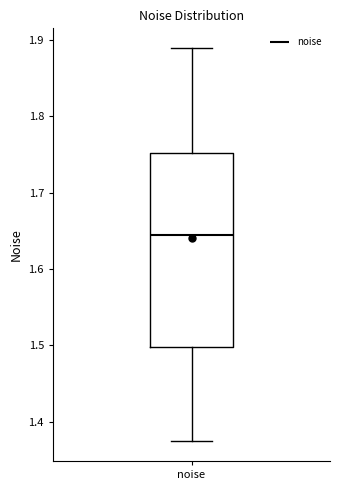

Read this box plot against the y-axis: the position of the median line, the range covered by the box, and the ends of both whiskers. The values are not printed on the chart, so give them approximately, as read against the axis.

median 1.64, box 1.50 to 1.75, whiskers 1.37 to 1.89